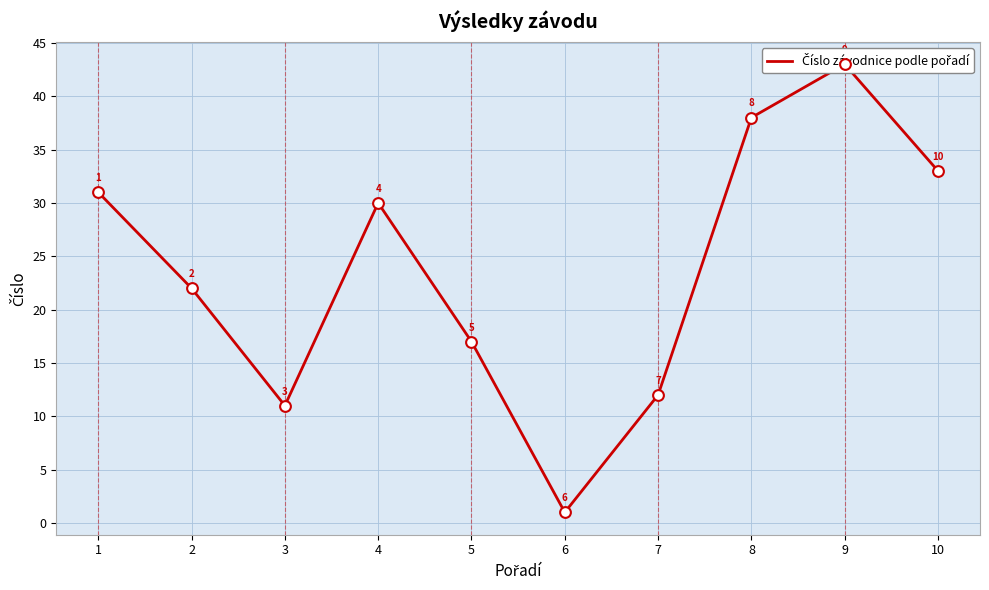

Between 3 and 5, which is larger?

5